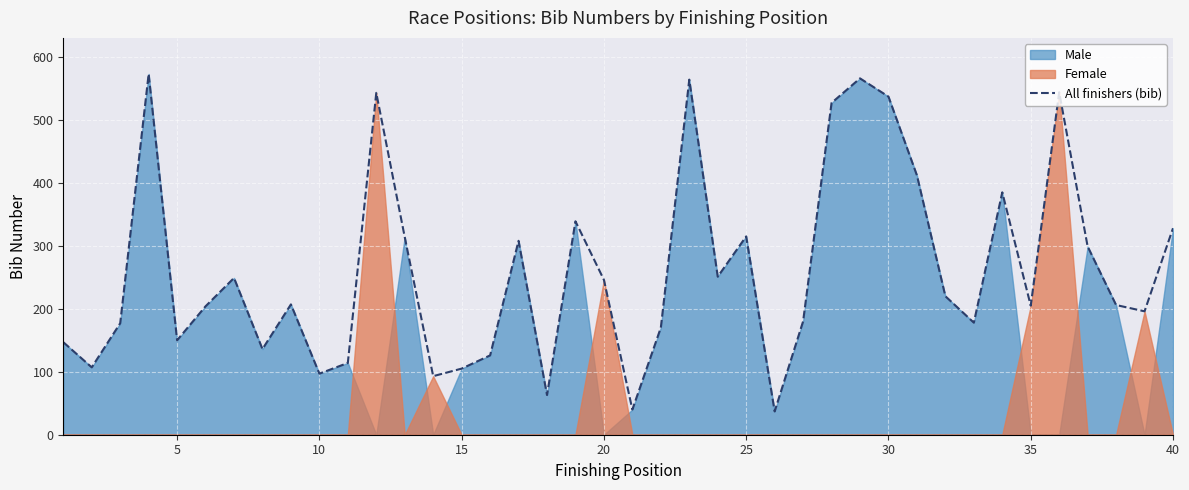

What is the lowest value of the All finishers (bib) series?

37